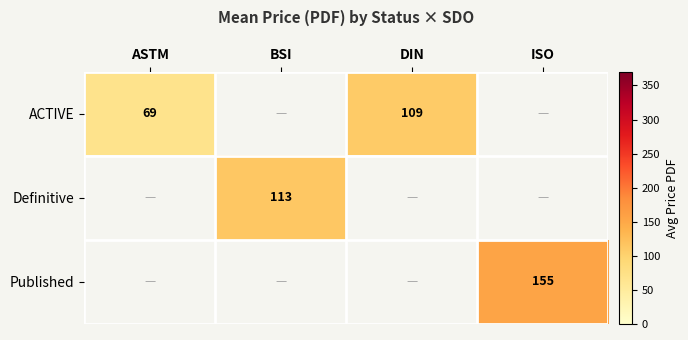

Is the value of Published at ISO greater than the value of ACTIVE at ASTM?

Yes